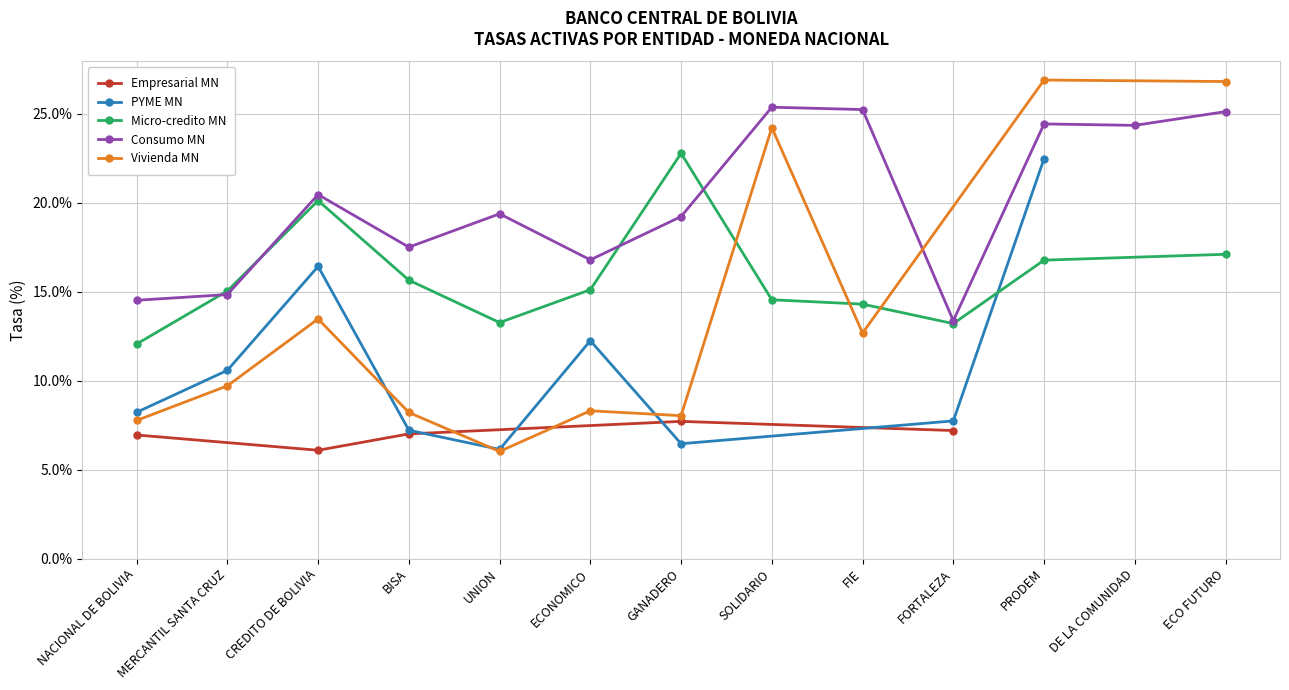

Where is the first local maximum for Empresarial MN?

GANADERO